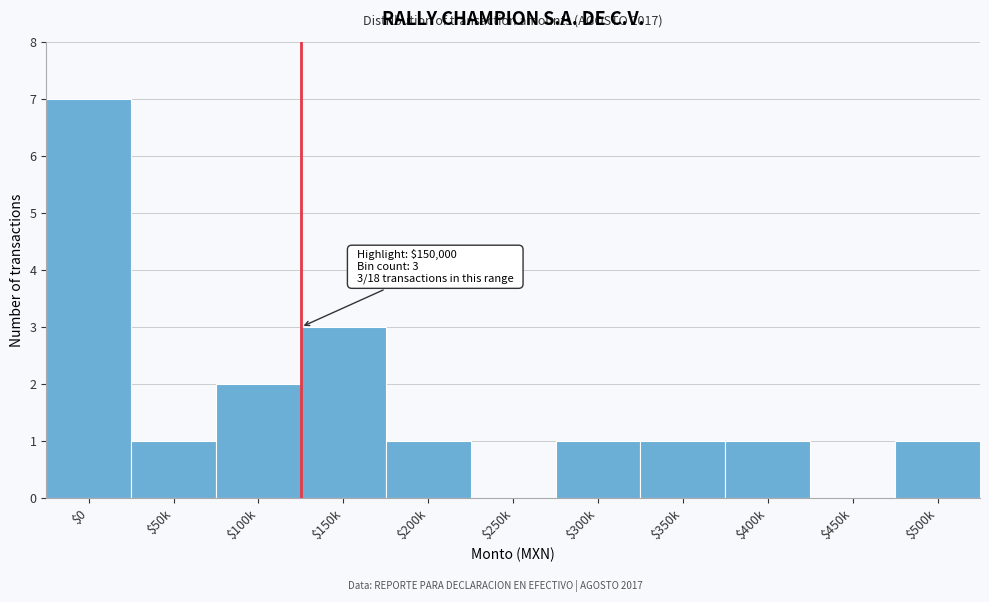

What is the sum of all values?

18